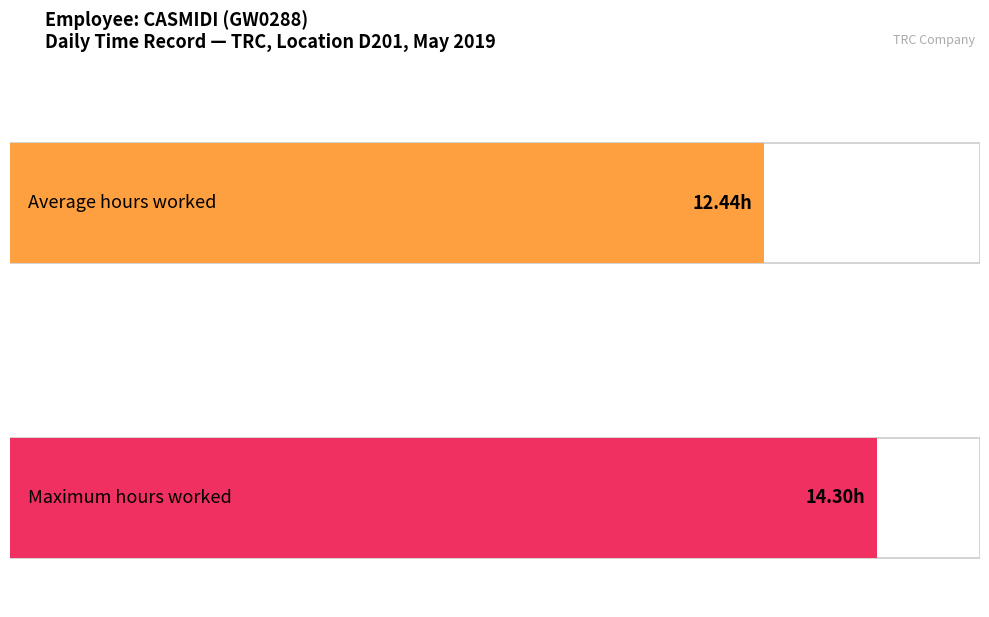

Between 6 and 14, which is larger?

14